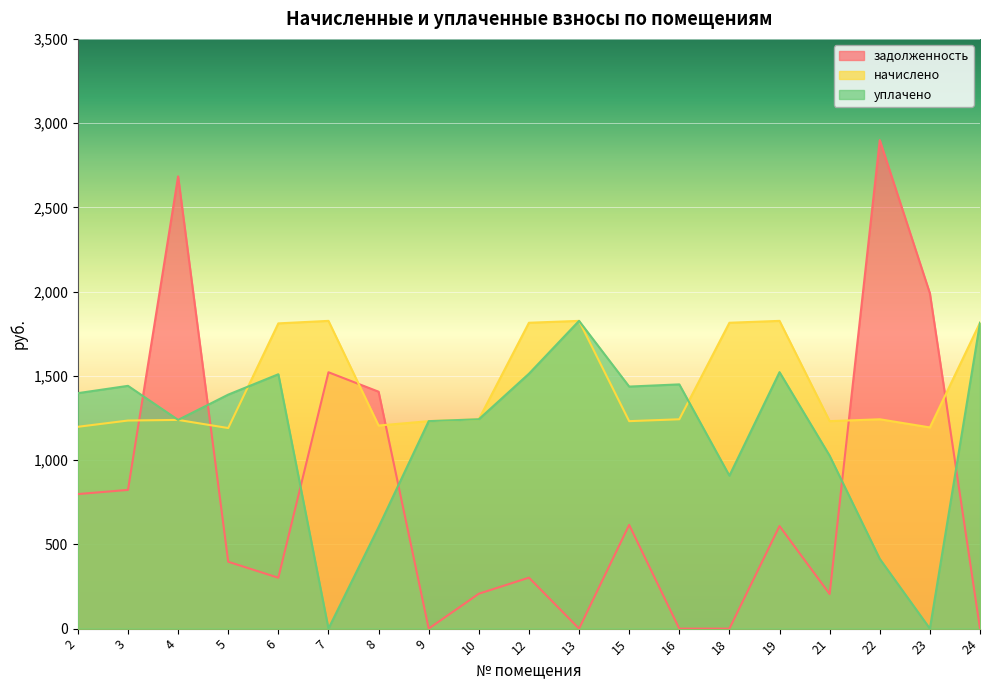

Is the value of задолженность at 12 greater than the value of начислено at 7?

No